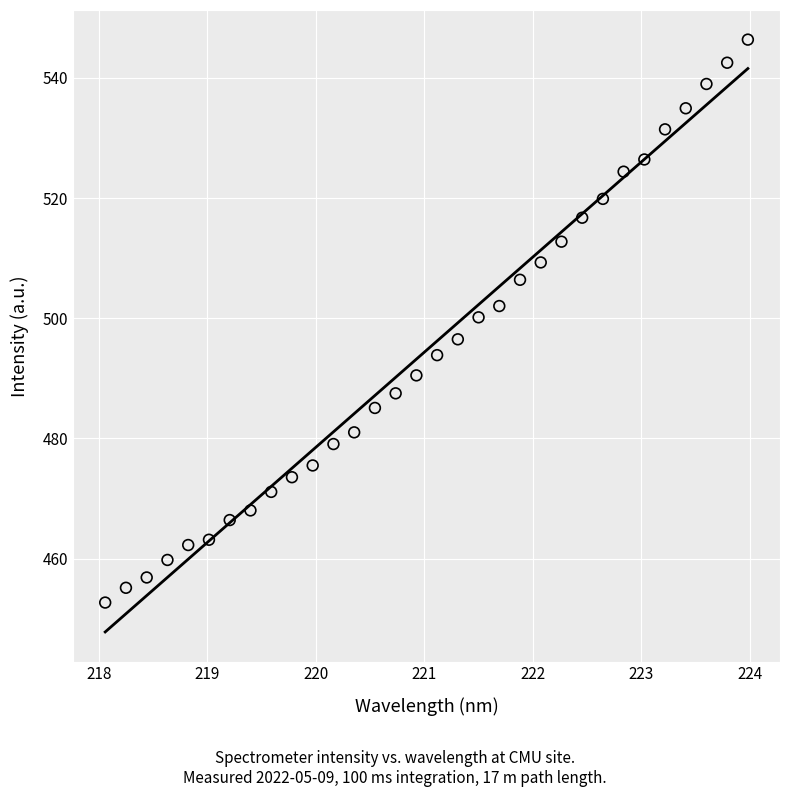

What is the range of Y values (max minus min)?

93.7